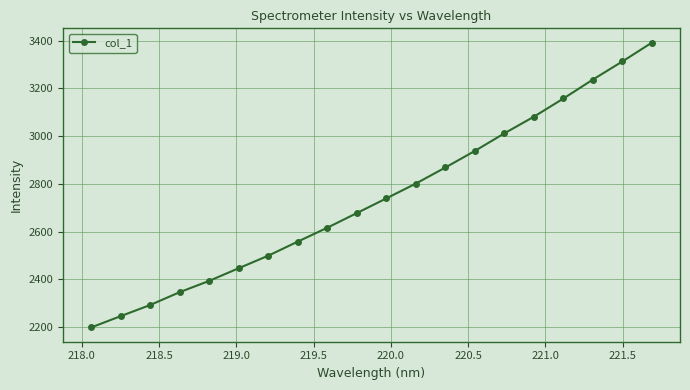

How many data points are less than 2739?

10